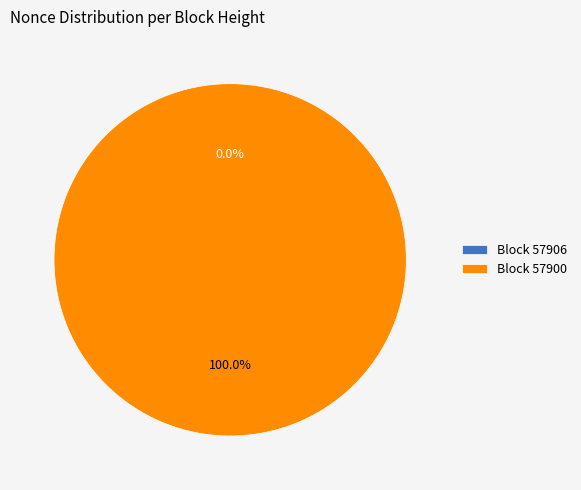

To the nearest percent, what is the difference between the largest and smallest slice percentages?

100%